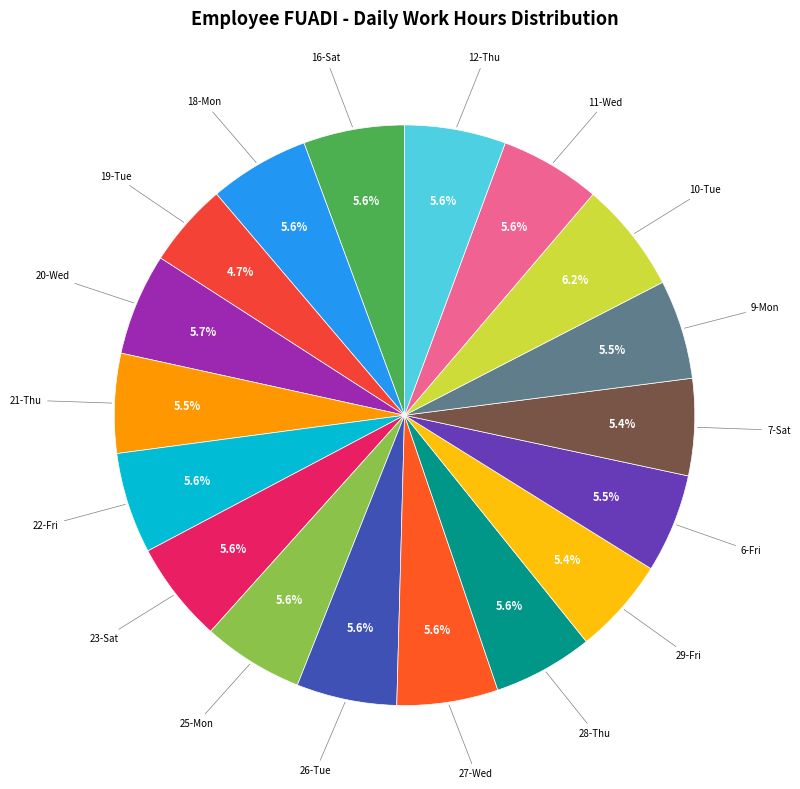

How many segments does this pie chart have?

18